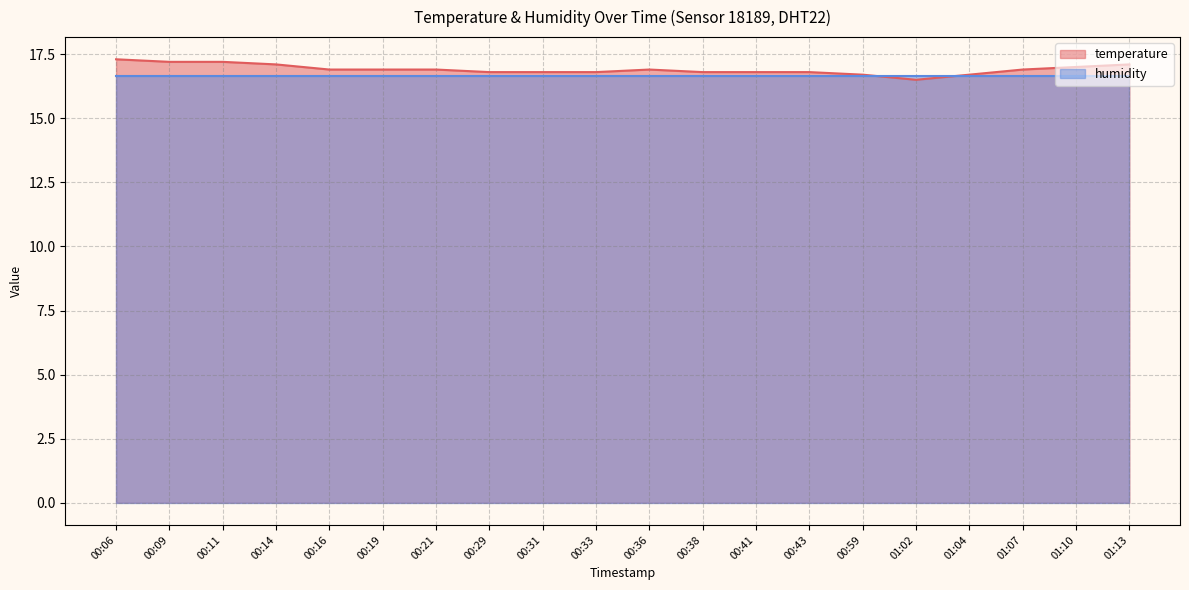

Rank the categories by value from highest to lowest.

00:06, 00:09, 00:11, 00:14, 01:13, 01:10, 00:16, 00:19, 00:21, 00:36, 01:07, 00:29, 00:31, 00:33, 00:38, 00:41, 00:43, 00:59, 01:04, 01:02